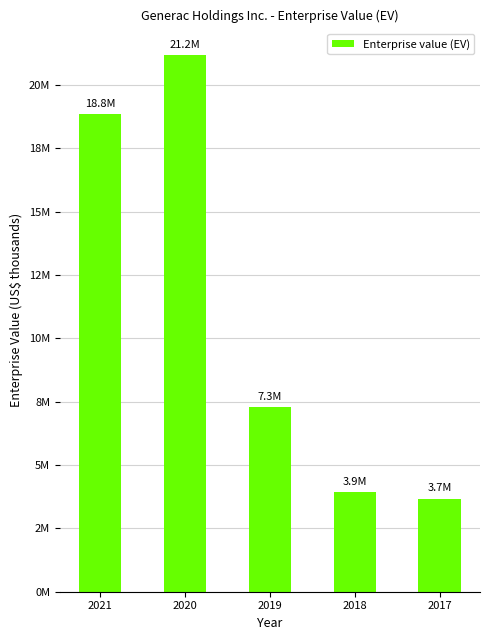

List the labels in order of value, smallest first.

2017, 2018, 2019, 2021, 2020